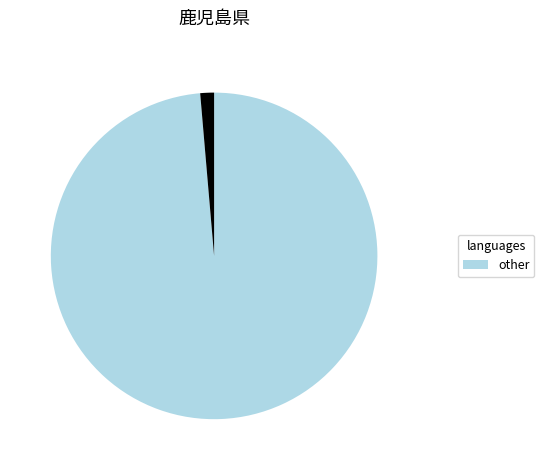

Is there a majority slice in this chart?

Yes